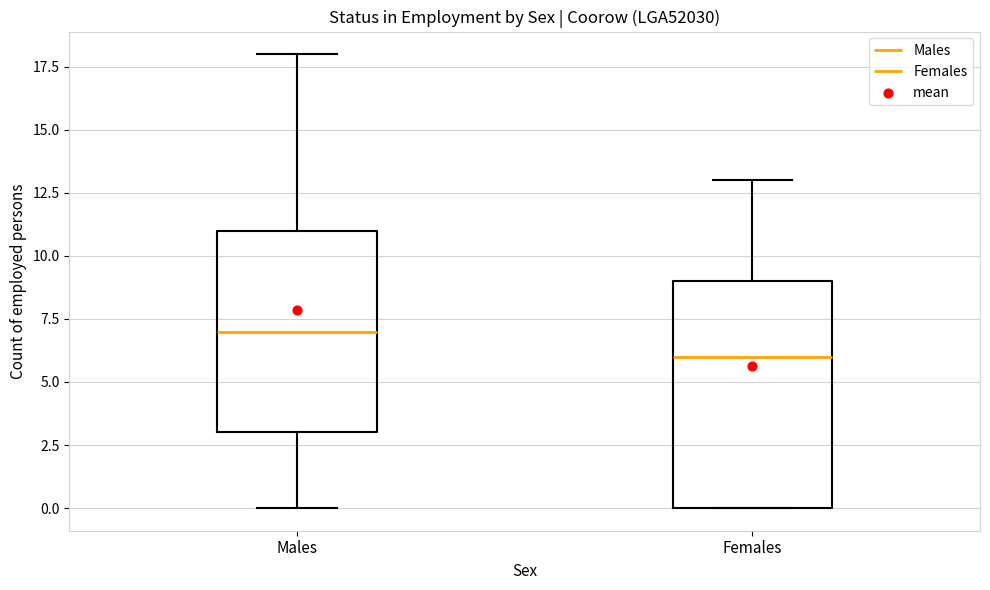

Where is the lower edge of the box for Males on the y-axis? The values are not printed on the chart, so give them approximately, as read against the axis.

3